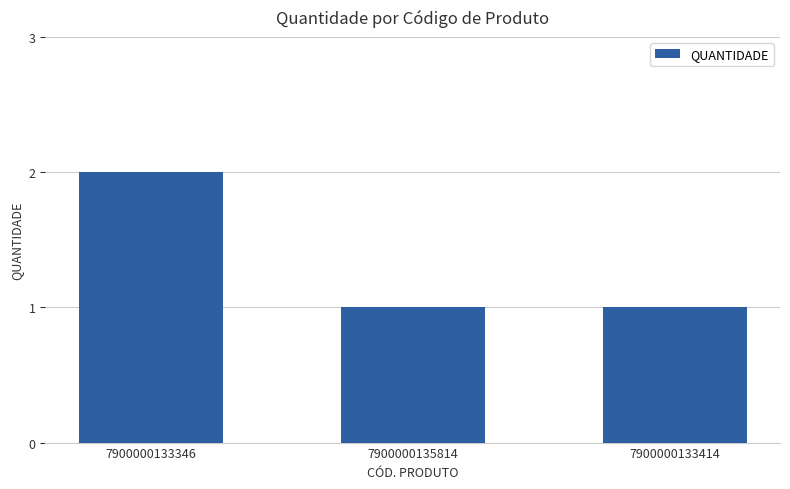

At which category does the chart reach its peak across all series?

7900000133346